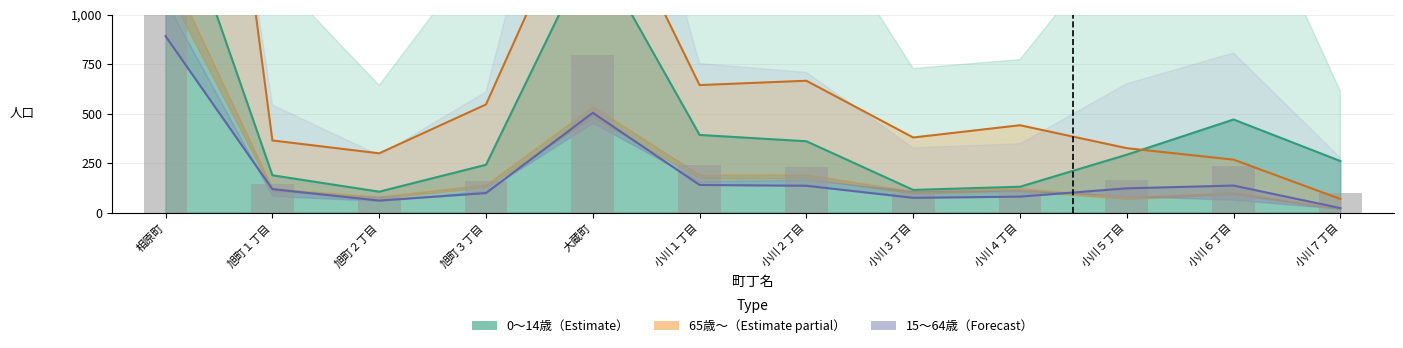

Rank the categories by 平均値 value from highest to lowest.

相原町, 大蔵町, 小川１丁目, 小川６丁目, 小川２丁目, 小川５丁目, 旭町３丁目, 旭町１丁目, 小川４丁目, 小川７丁目, 小川３丁目, 旭町２丁目